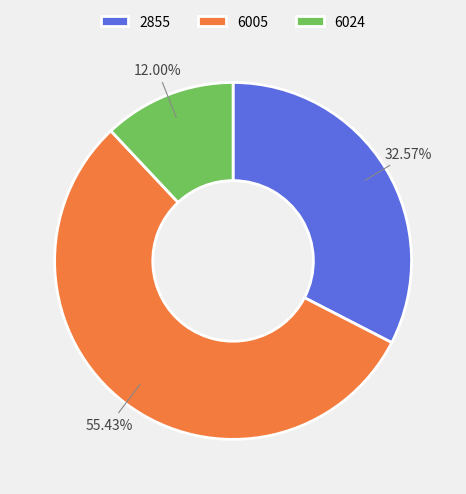

The 2855 slice represents 43% of the pie. True or false?

False